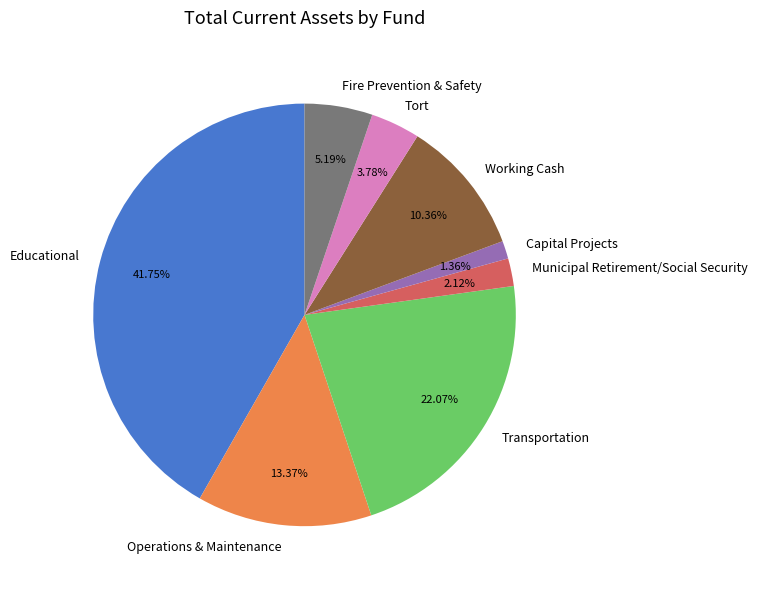

To the nearest percent, what is the difference between the Working Cash and Fire Prevention & Safety slice percentages?

5%